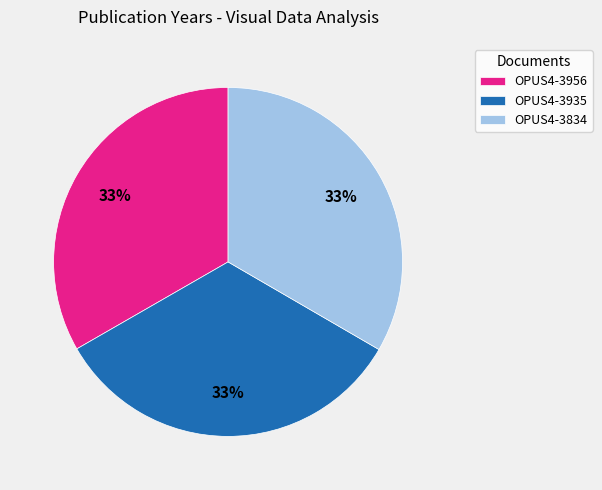

Is OPUS4-3935 the majority of the pie?

No